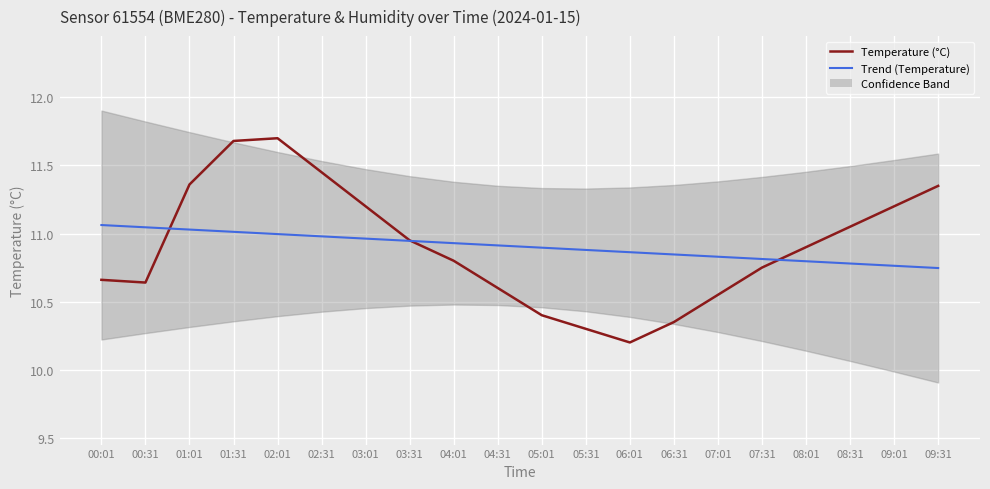

Rank the series at 09:01 from lowest to highest value.

Trend (Temperature), Temperature (°C)